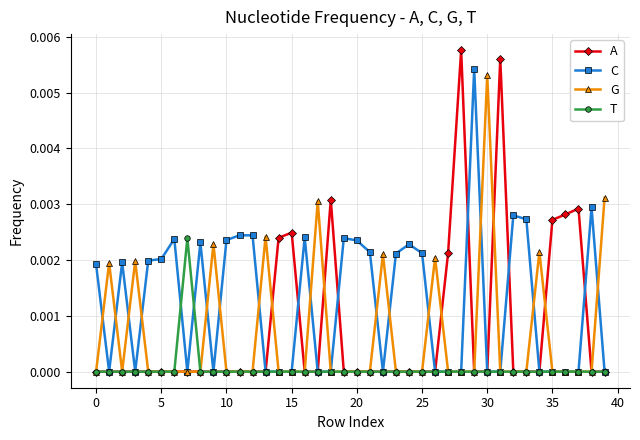

Which series has the largest range (max minus min)?

A